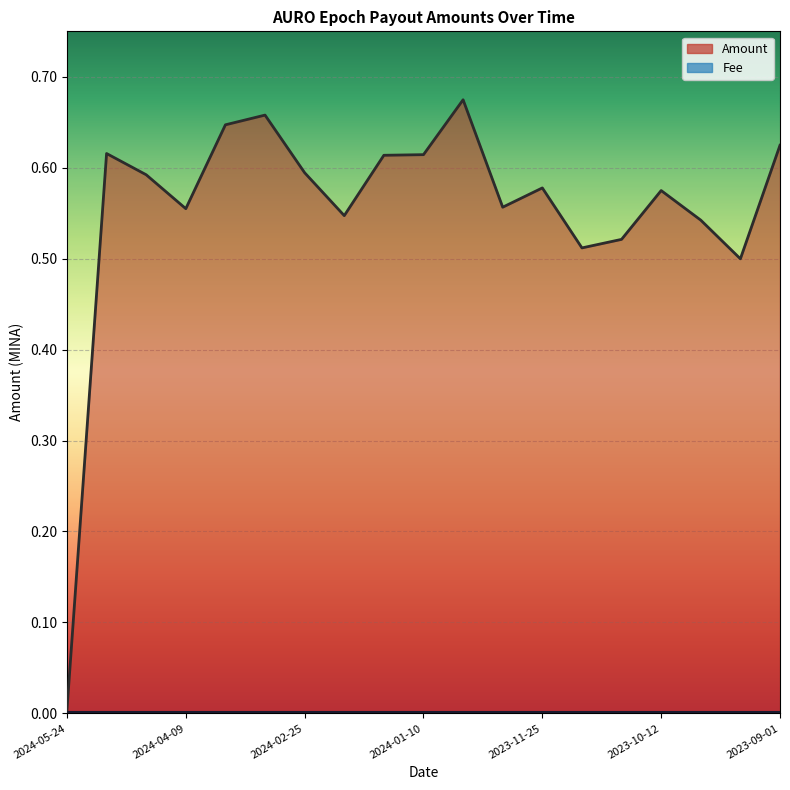

At which label is the value closest to 0?

2024-05-24